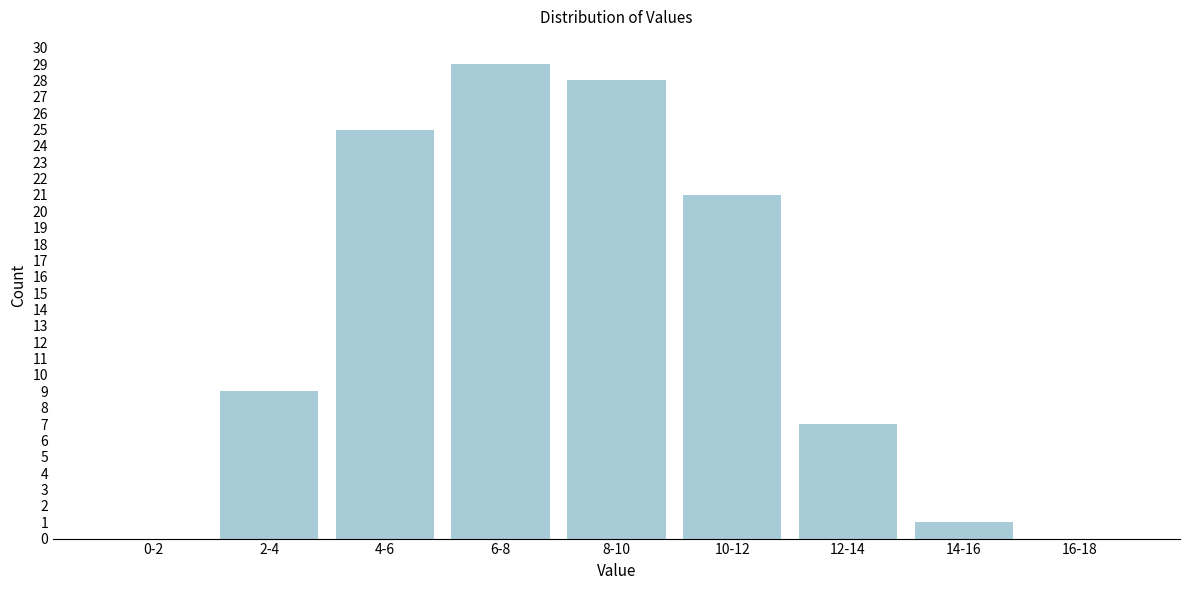

Reading left to right, transcribe all the data shown in this chart.

0-2=0	2-4=9	4-6=25	6-8=29	8-10=28	10-12=21	12-14=7	14-16=1	16-18=0